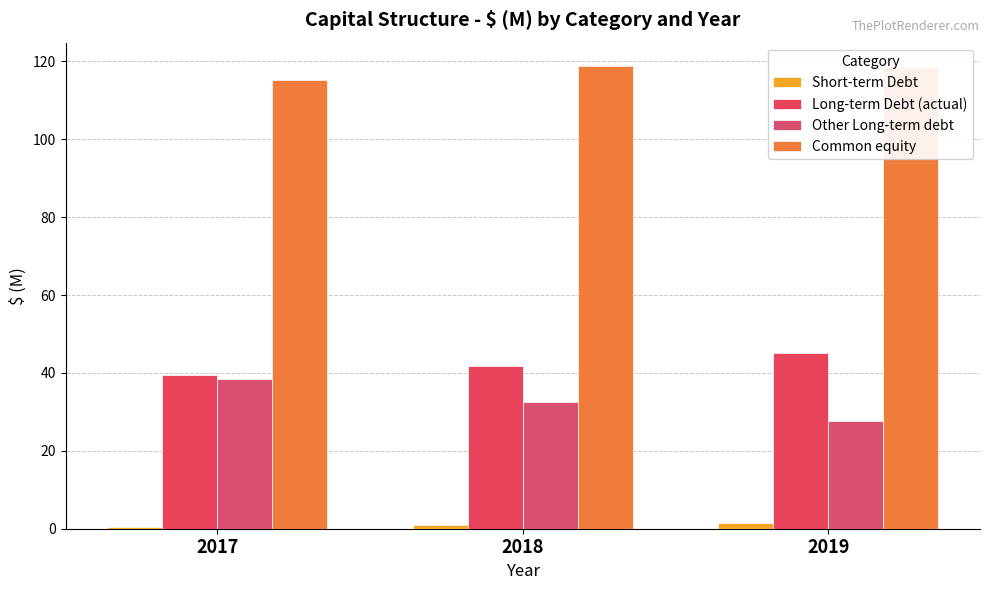

Which series has the largest range (max minus min)?

Other Long-term debt